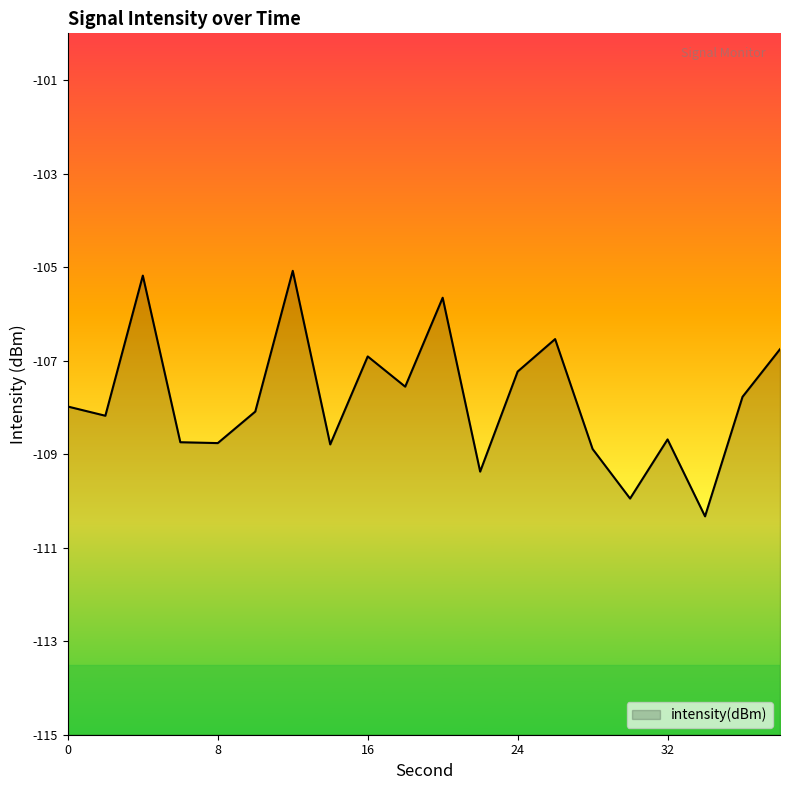

Between 26 and 18, which is larger?

26